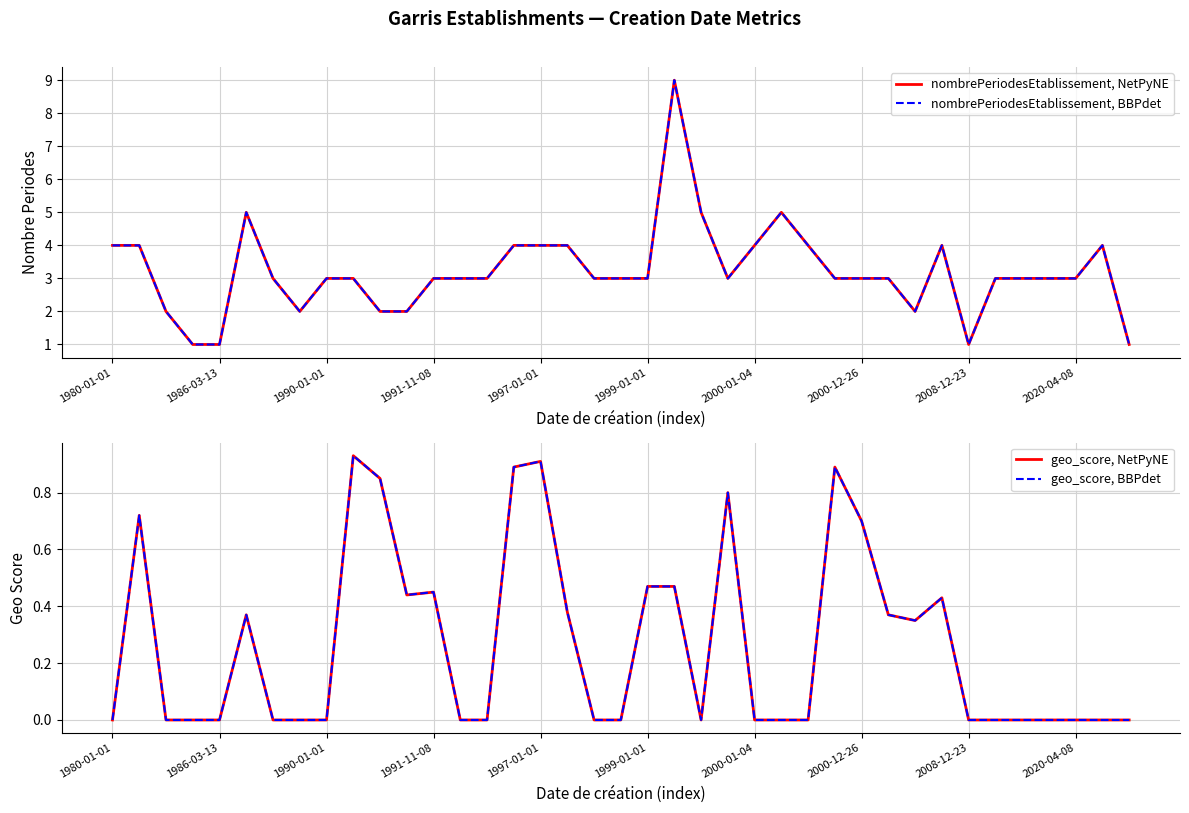

Is the value of geo_score, BBPdet at 27 greater than the value of nombrePeriodesEtablissement, NetPyNE at 29?

No